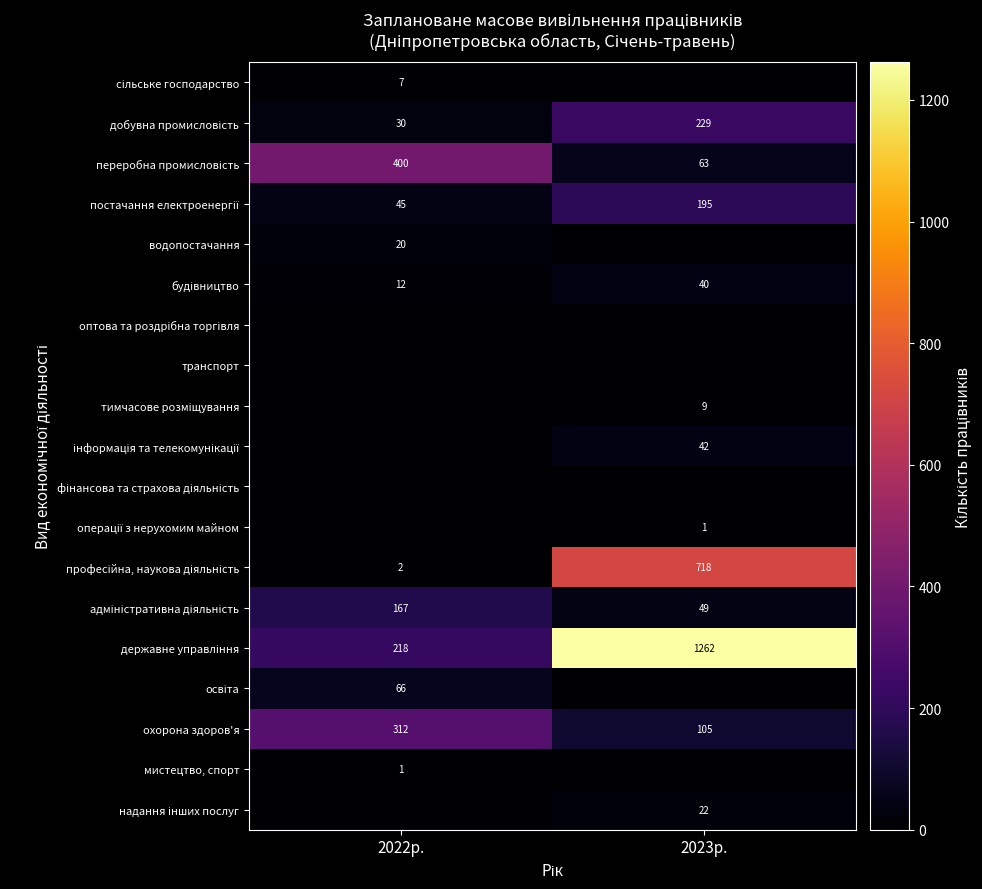

True or false: охорона здоров'я has a value of 137 at 2023р..

False